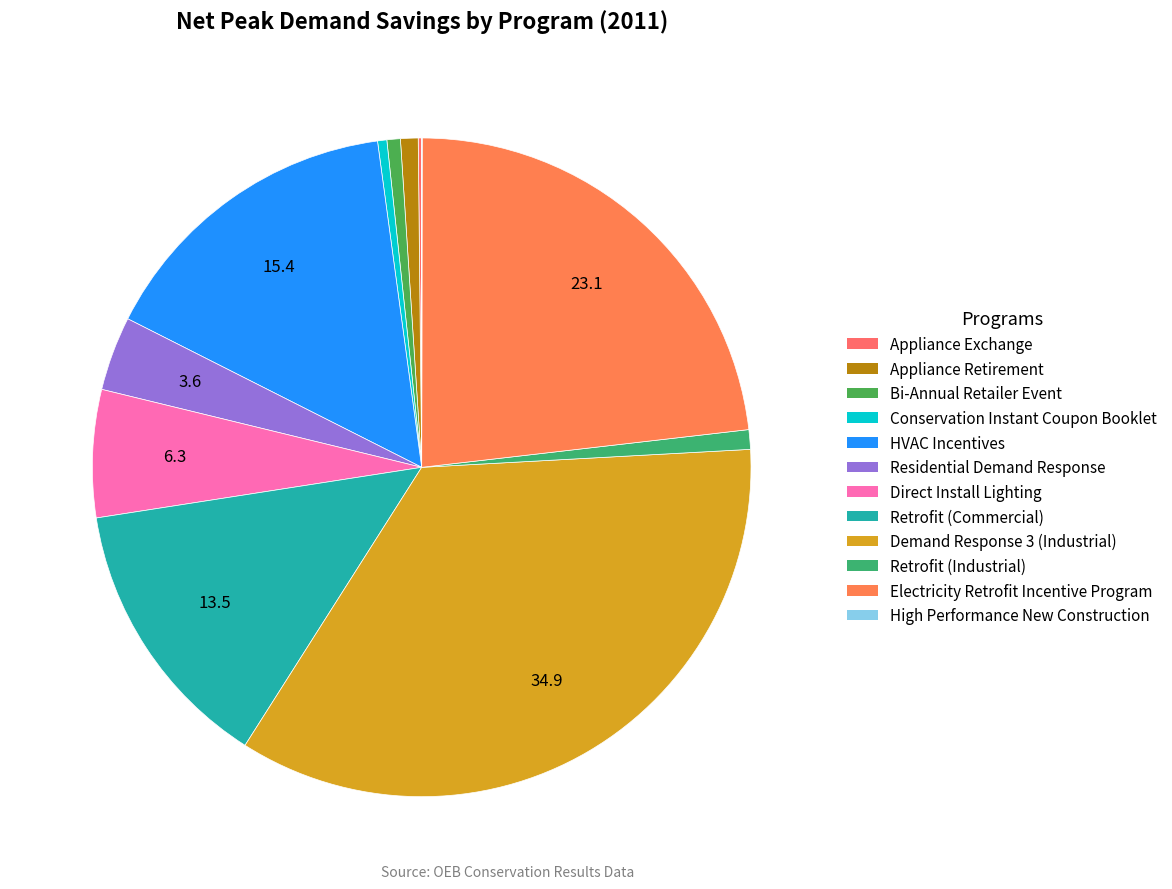

Count the number of slices in the pie.

12